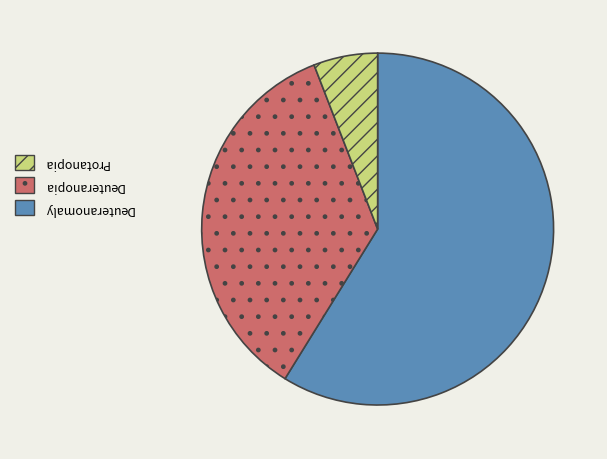

Is there a majority slice in this chart?

Yes